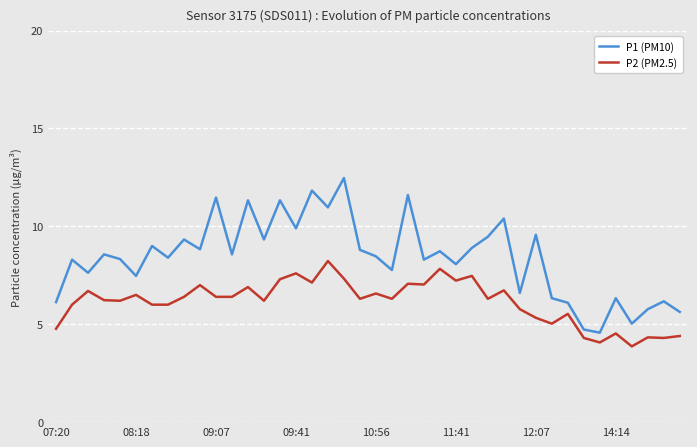

What is the greatest value displayed?

12.5